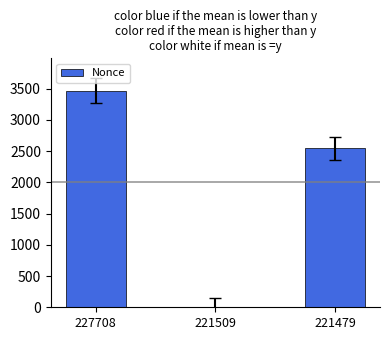

What is the sum of the values at 221479 and 221509?

2546